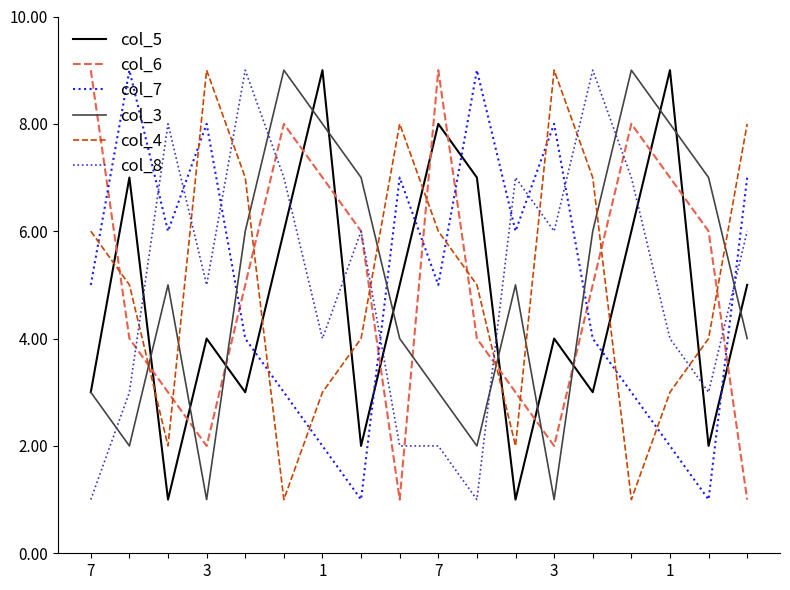

Does the chart have visible grid lines?

No